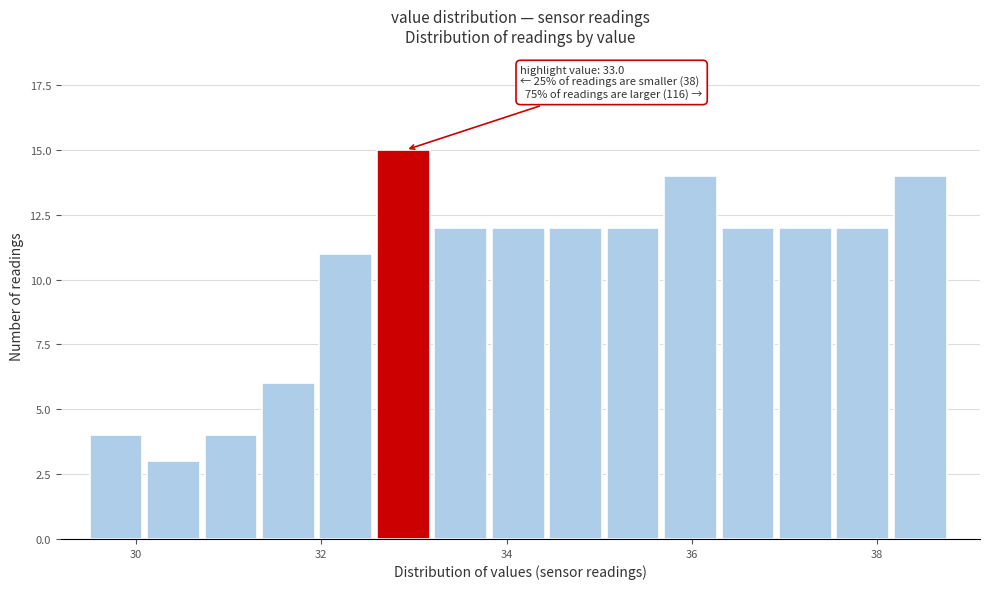

Read against the x-axis, roughly where is the centre of the tallest bar?

32.8